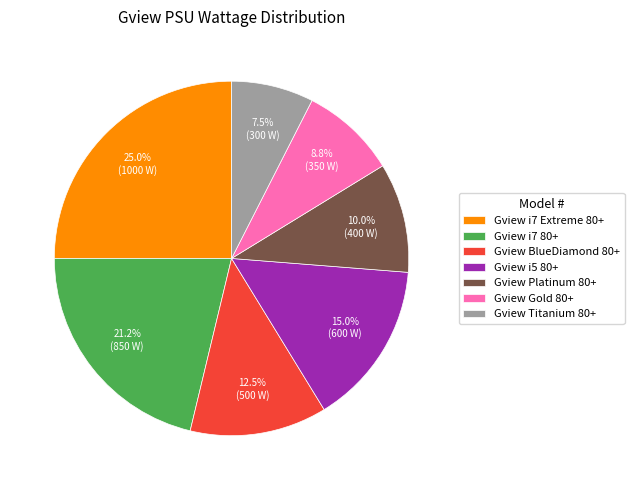

Is there any slice that represents more than half of the pie?

No